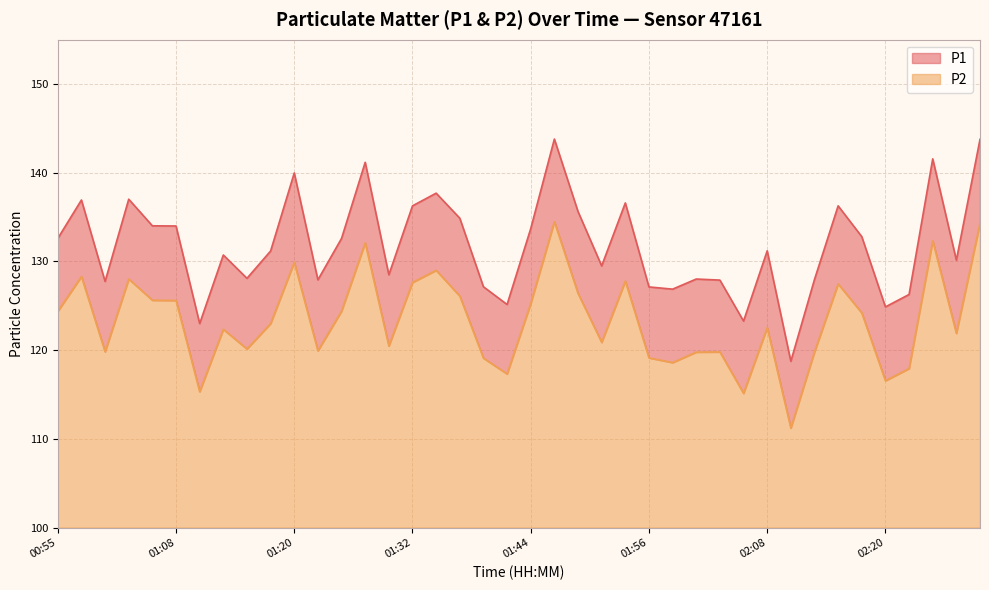

Reading left to right, transcribe all the data shown in this chart.

P1: 00:55=132.6	00:58=136.9	01:00=127.8	01:03=137.0	01:05=134.0	01:08=134.0	01:10=123.0	01:12=130.7	01:15=128.1	01:17=131.2	01:20=140.0	01:22=127.9	01:25=132.6	01:27=141.2	01:29=128.5	01:32=136.3	01:34=137.7	01:37=134.9	01:39=127.2	01:42=125.2	01:44=133.7	01:46=143.8	01:49=135.6	01:51=129.5	01:54=136.6	01:56=127.1	01:59=126.9	02:01=128.0	02:03=127.9	02:06=123.3	02:08=131.2	02:11=118.8	02:13=128.0	02:16=136.3	02:18=132.8	02:20=124.9	02:23=126.3	02:25=141.6	02:28=130.2	02:30=143.8
P2: 00:55=124.4	00:58=128.3	01:00=119.8	01:03=128.0	01:05=125.6	01:08=125.6	01:10=115.3	01:12=122.3	01:15=120.1	01:17=123.0	01:20=129.9	01:22=119.9	01:25=124.4	01:27=132.1	01:29=120.5	01:32=127.6	01:34=129.0	01:37=126.1	01:39=119.1	01:42=117.3	01:44=125.2	01:46=134.5	01:49=126.4	01:51=120.9	01:54=127.8	01:56=119.1	01:59=118.6	02:01=119.8	02:03=119.8	02:06=115.1	02:08=122.5	02:11=111.2	02:13=119.8	02:16=127.5	02:18=124.2	02:20=116.5	02:23=117.9	02:25=132.3	02:28=121.9	02:30=134.3